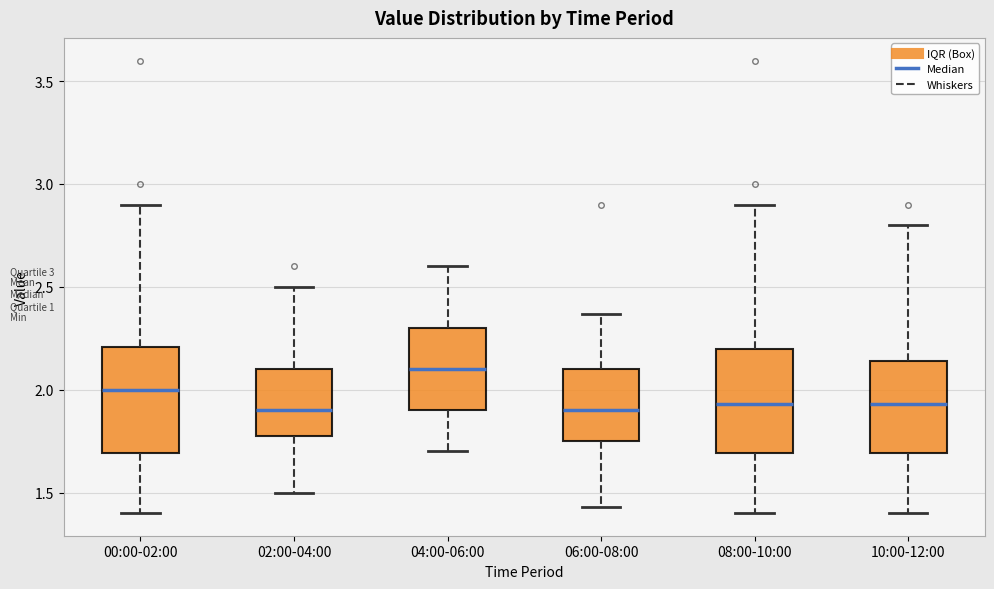

Reading left to right, transcribe this box plot: for each box, give where its median line is, the range the box spans, and where its two whiskers end, as read against the y-axis. The values are not printed on the chart, so give them approximately, as read against the axis.

00:00-02:00: median 2.00, box 1.70 to 2.20, whiskers 1.40 to 2.90
02:00-04:00: median 1.90, box 1.80 to 2.10, whiskers 1.50 to 2.50
04:00-06:00: median 2.10, box 1.90 to 2.30, whiskers 1.70 to 2.60
06:00-08:00: median 1.90, box 1.75 to 2.10, whiskers 1.45 to 2.35
08:00-10:00: median 1.95, box 1.70 to 2.20, whiskers 1.40 to 2.90
10:00-12:00: median 1.95, box 1.70 to 2.15, whiskers 1.40 to 2.80